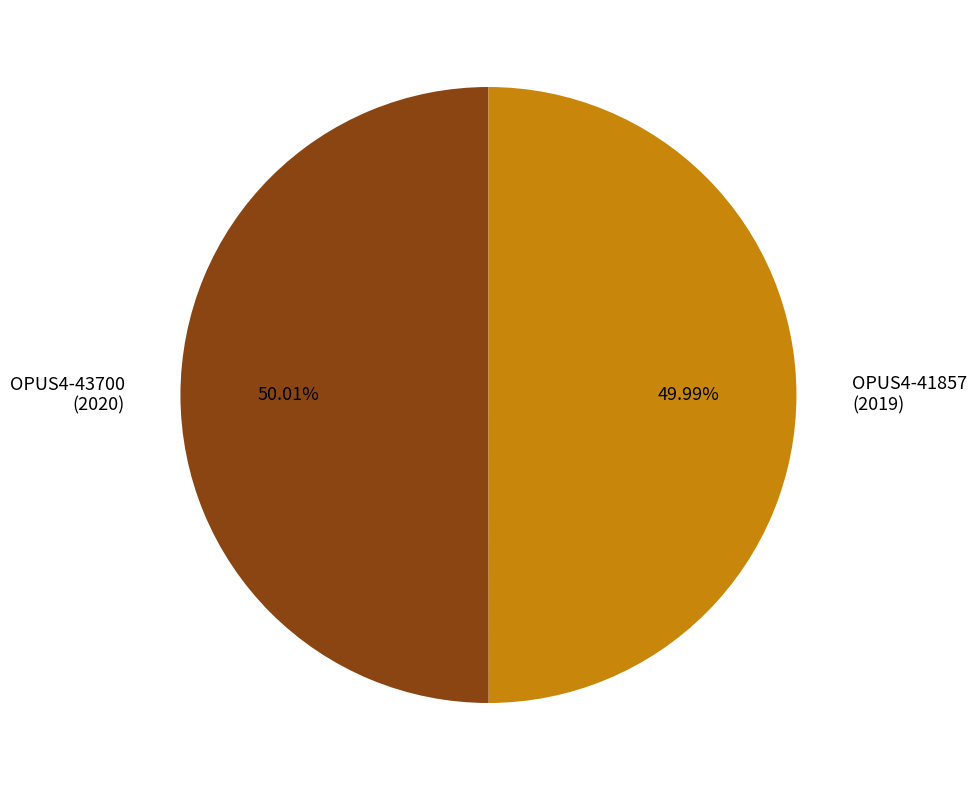

How much of the chart is everything except OPUS4-41857?

50.0%